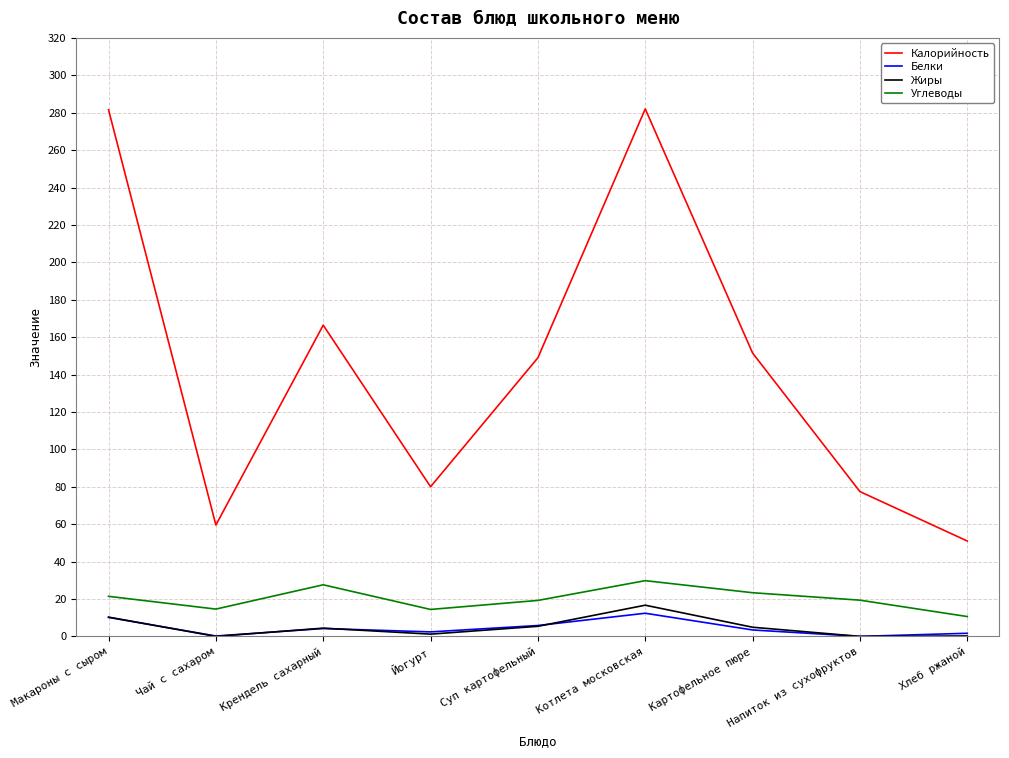

Is the value of Жиры at Картофельное пюре greater than the value of Калорийность at Картофельное пюре?

No